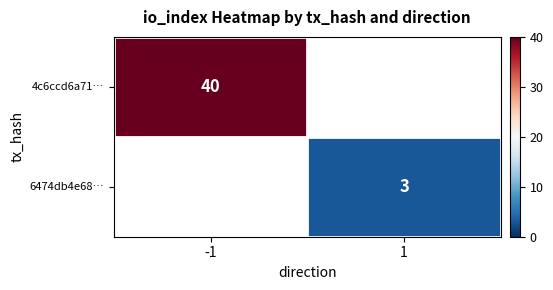

Is it true that 6474db4e68… equals 3 at 1?

True